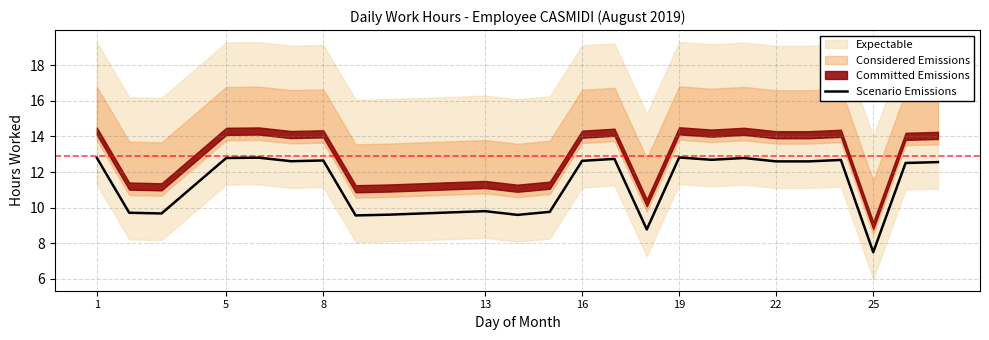

The value of Scenario Emissions at 13 is 9.8. True or false?

True